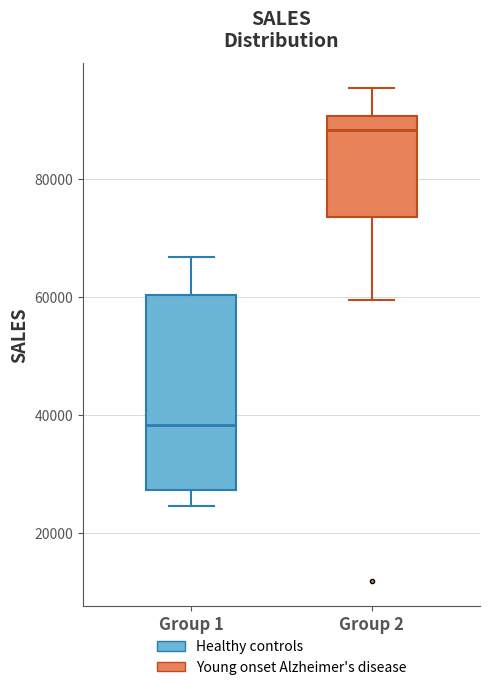

Where is the upper edge of the box for Group 2 on the y-axis? The values are not printed on the chart, so give them approximately, as read against the axis.

90000